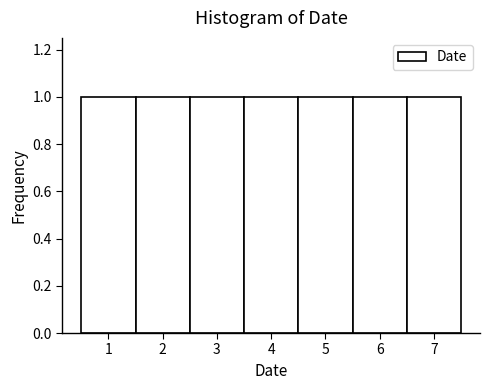

How tall is the bar that spans 2.5 to 3.5 on the x-axis? The values are not printed on the chart, so give them approximately, as read against the axis.

1